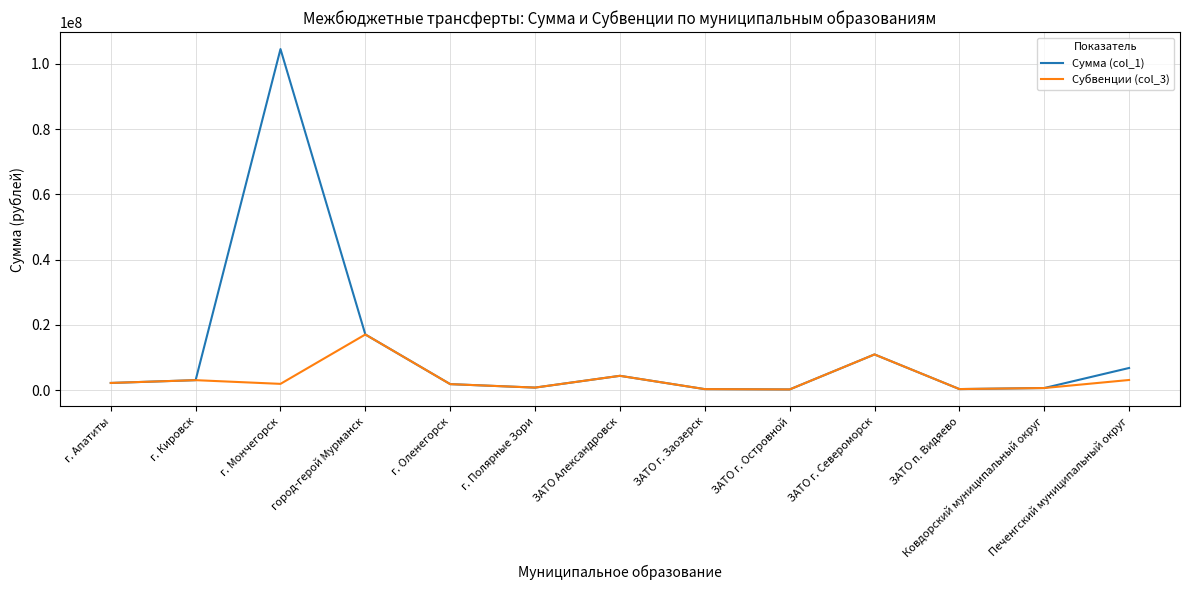

What is the difference between the second highest and second lowest values in the Субвенции (col_3) series?

10631255.0